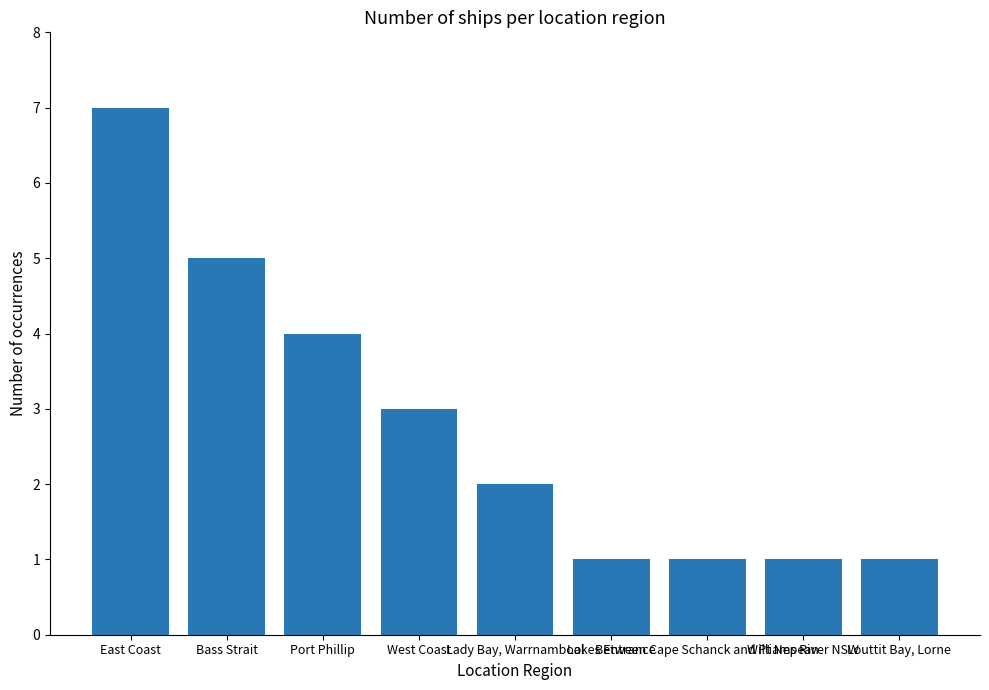

What is the difference between the second highest and minimum values?

4